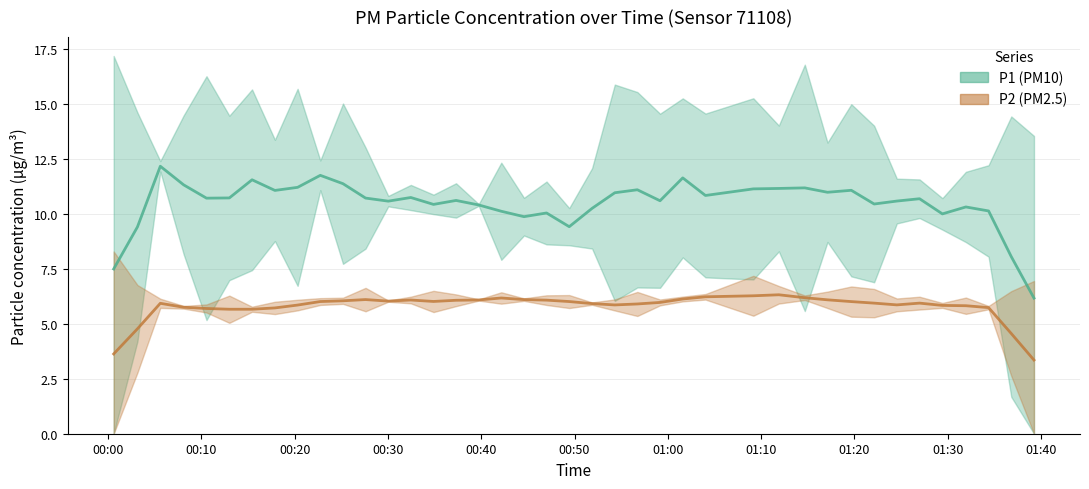

What is the value of the P1 point at the 34th from the left?

10.6